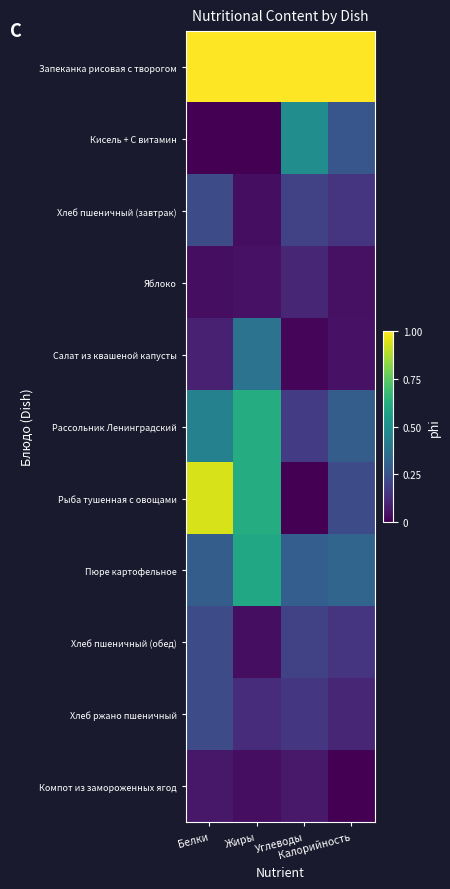

Reading left to right, what are all the values shown in this chart?

Запеканка рисовая с творогом: Белки=1.0	Жиры=1.0	Углеводы=1.0	Калорийность=1.0
Кисель + С витамин: Белки=0.0	Жиры=0.0	Углеводы=0.5	Калорийность=0.3
Хлеб пшеничный (завтрак): Белки=0.2	Жиры=0.0	Углеводы=0.2	Калорийность=0.2
Яблоко: Белки=0.0	Жиры=0.0	Углеводы=0.1	Калорийность=0.0
Салат из квашеной капусты: Белки=0.1	Жиры=0.4	Углеводы=0.0	Калорийность=0.0
Рассольник Ленинградский: Белки=0.4	Жиры=0.6	Углеводы=0.2	Калорийность=0.3
Рыба тушенная с овощами: Белки=0.9	Жиры=0.6	Углеводы=0.0	Калорийность=0.2
Пюре картофельное: Белки=0.3	Жиры=0.6	Углеводы=0.3	Калорийность=0.3
Хлеб пшеничный (обед): Белки=0.2	Жиры=0.0	Углеводы=0.2	Калорийность=0.2
Хлеб ржано пшеничный: Белки=0.2	Жиры=0.1	Углеводы=0.2	Калорийность=0.1
Компот из замороженных ягод: Белки=0.1	Жиры=0.0	Углеводы=0.1	Калорийность=0.0